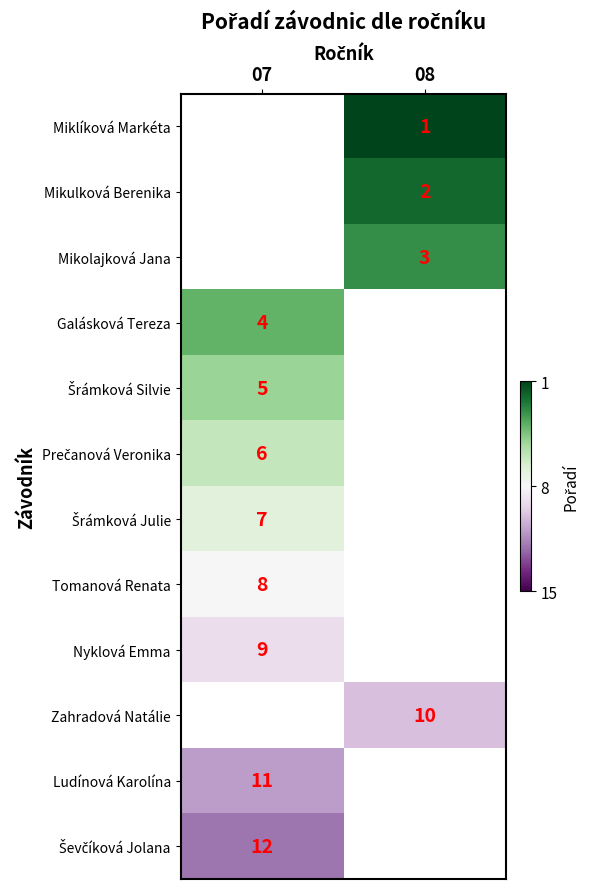

Which label corresponds to the largest value in the chart?

08